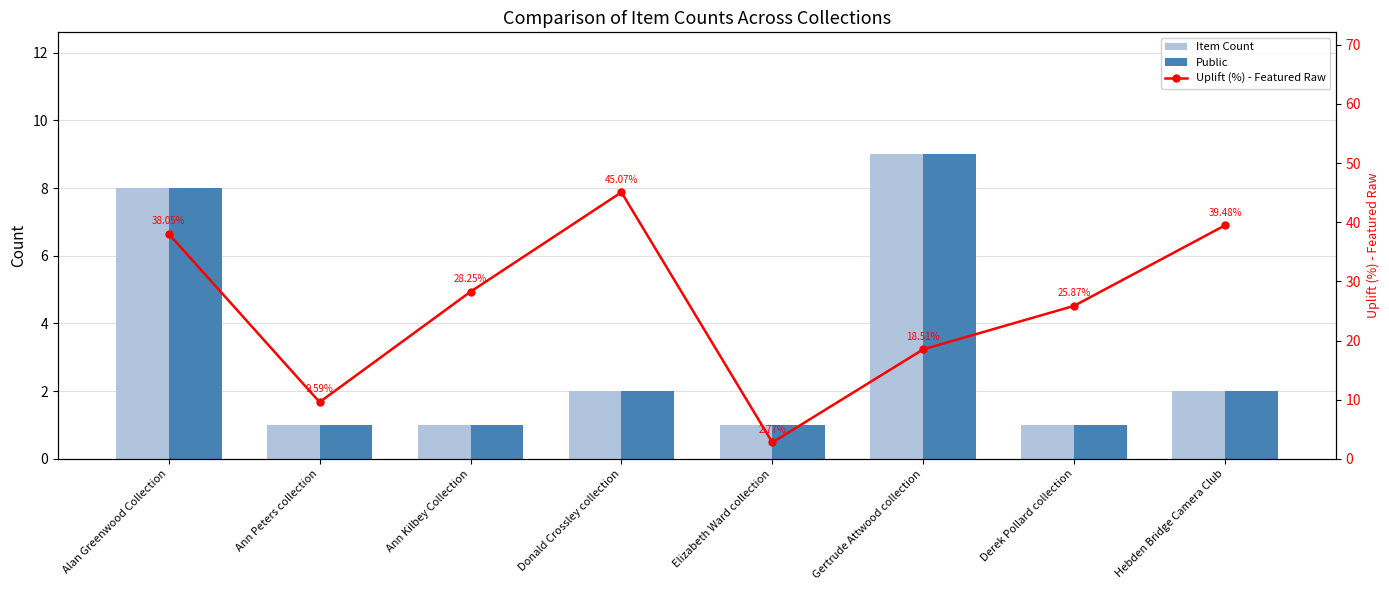

At Ann Peters collection, list the series in order from largest to smallest.

Uplift (%) - Featured Raw, Item Count, Public